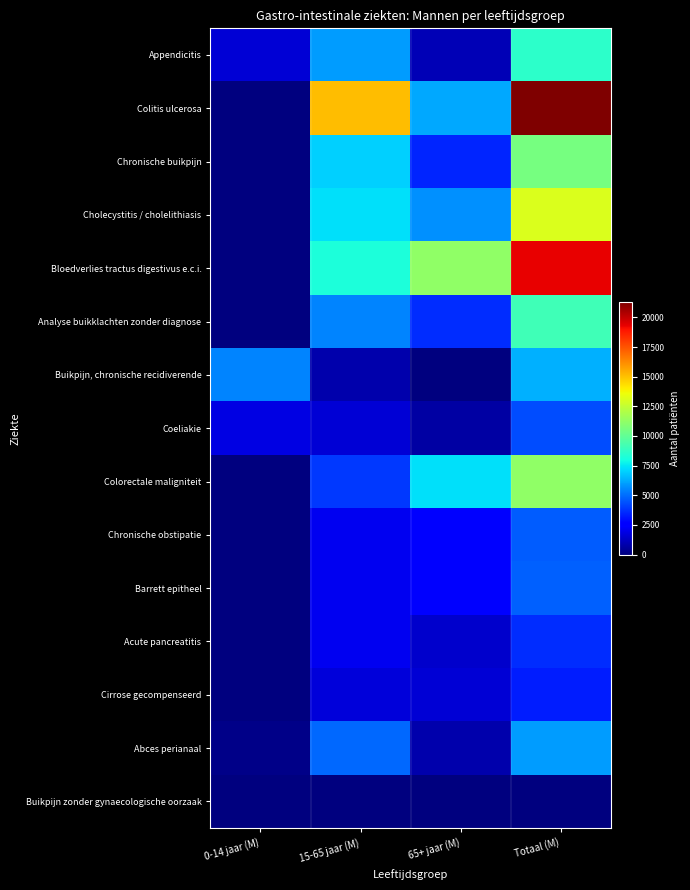

Rank the series at Totaal (M) from lowest to highest value.

Buikpijn zonder gynaecologische oorzaak, Cirrose gecompenseerd, Acute pancreatitis, Coeliakie, Chronische obstipatie, Barrett epitheel, Abces perianaal, Buikpijn, chronische recidiverende, Appendicitis, Analyse buikklachten zonder diagnose, Chronische buikpijn, Colorectale maligniteit, Cholecystitis / cholelithiasis, Bloedverlies tractus digestivus e.c.i., Colitis ulcerosa